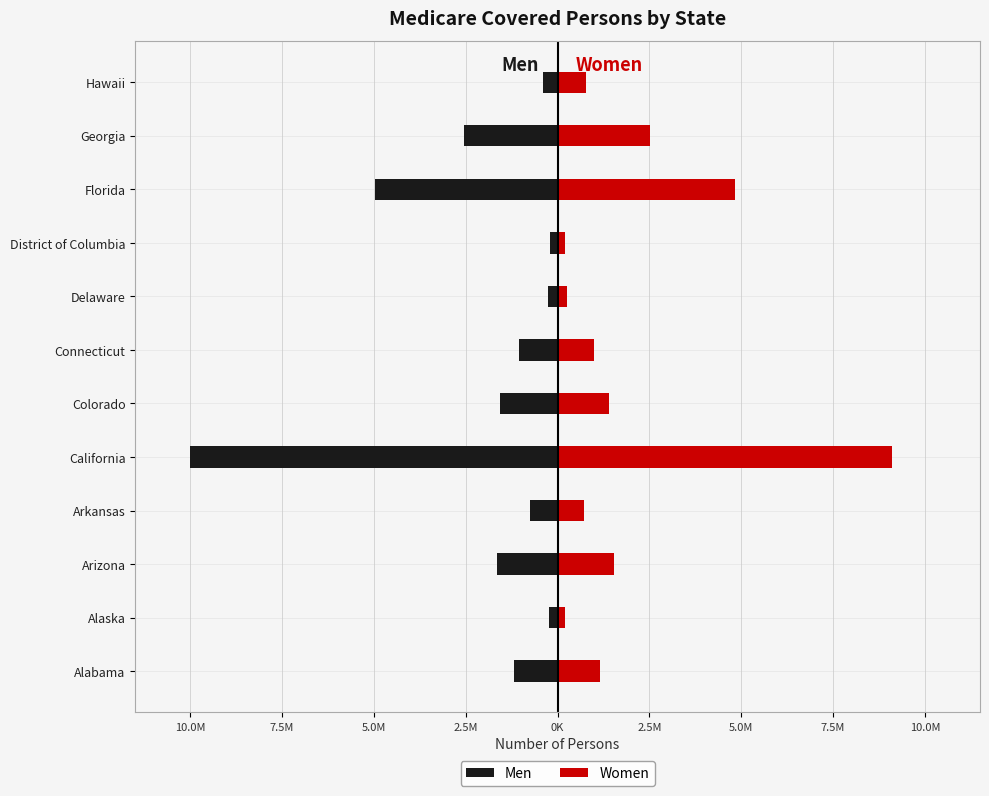

How many groups of bars are there?

12